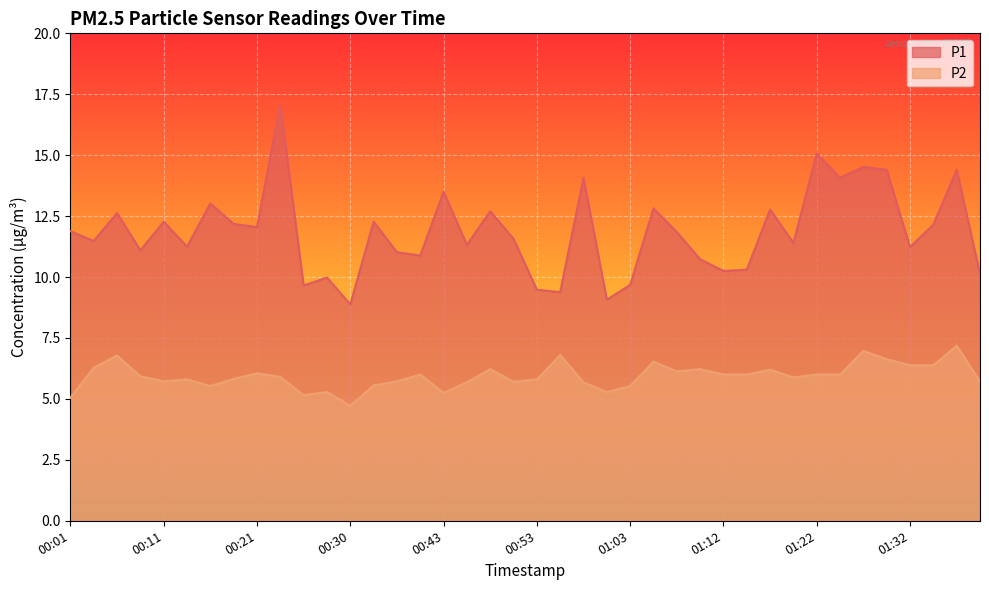

Reading right to left, list all the values displayed in this chart.

P1: 01:39=10.1	01:37=14.4	01:35=12.2	01:32=11.2	01:30=14.4	01:27=14.5	01:25=14.1	01:22=15.1	01:20=11.4	01:17=12.8	01:15=10.3	01:12=10.2	01:10=10.7	01:08=11.8	01:05=12.8	01:03=9.7	01:00=9.1	00:58=14.1	00:55=9.4	00:53=9.5	00:50=11.6	00:48=12.7	00:45=11.3	00:43=13.5	00:38=10.9	00:35=11.0	00:33=12.3	00:30=8.9	00:28=10.0	00:26=9.7	00:23=17.1	00:21=12.1	00:18=12.2	00:16=13.0	00:13=11.2	00:11=12.3	00:08=11.1	00:06=12.6	00:04=11.5	00:01=11.9
P2: 01:39=5.7	01:37=7.2	01:35=6.4	01:32=6.4	01:30=6.6	01:27=7.0	01:25=6.0	01:22=6.0	01:20=5.9	01:17=6.2	01:15=6.0	01:12=6.0	01:10=6.2	01:08=6.1	01:05=6.5	01:03=5.5	01:00=5.3	00:58=5.7	00:55=6.8	00:53=5.8	00:50=5.7	00:48=6.2	00:45=5.7	00:43=5.2	00:38=6.0	00:35=5.7	00:33=5.5	00:30=4.7	00:28=5.3	00:26=5.2	00:23=5.9	00:21=6.0	00:18=5.8	00:16=5.5	00:13=5.8	00:11=5.7	00:08=5.9	00:06=6.8	00:04=6.3	00:01=5.0